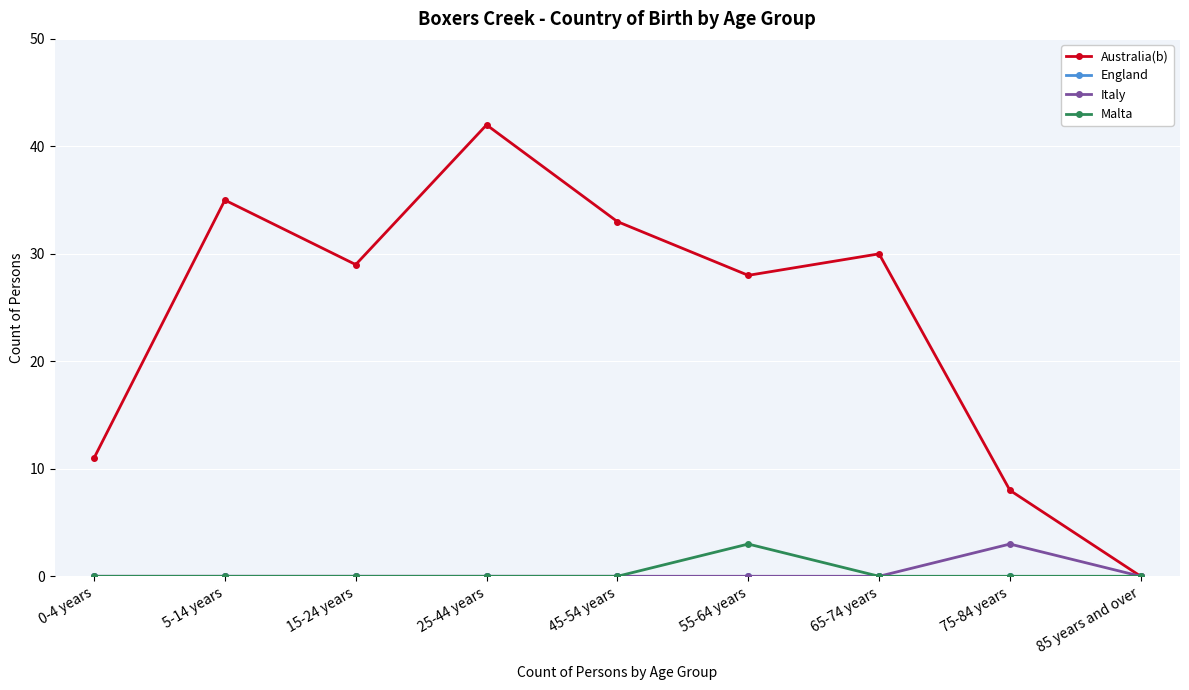

Which series has the largest range (max minus min)?

Australia(b)